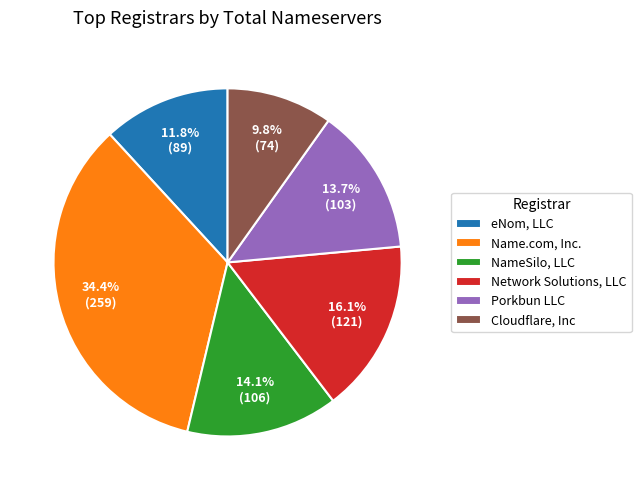

Does Porkbun LLC account for over 50% of the chart?

No